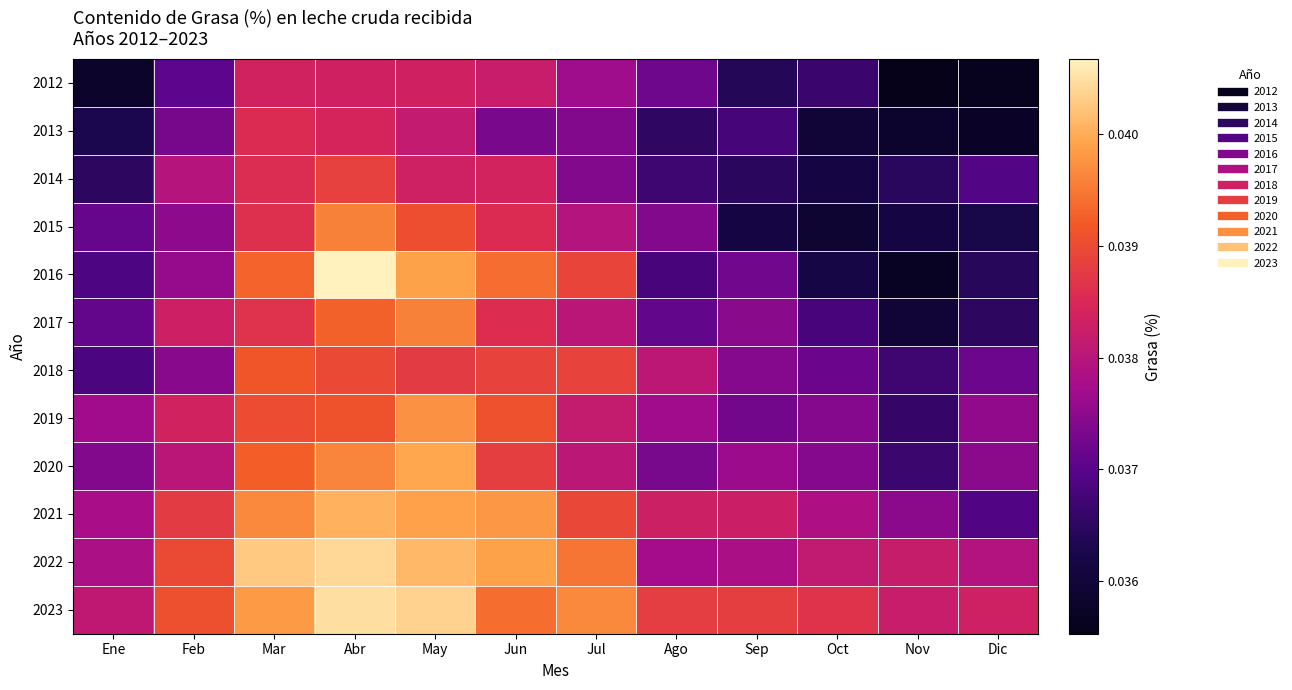

What is the total value across all series at Jun?

0.5